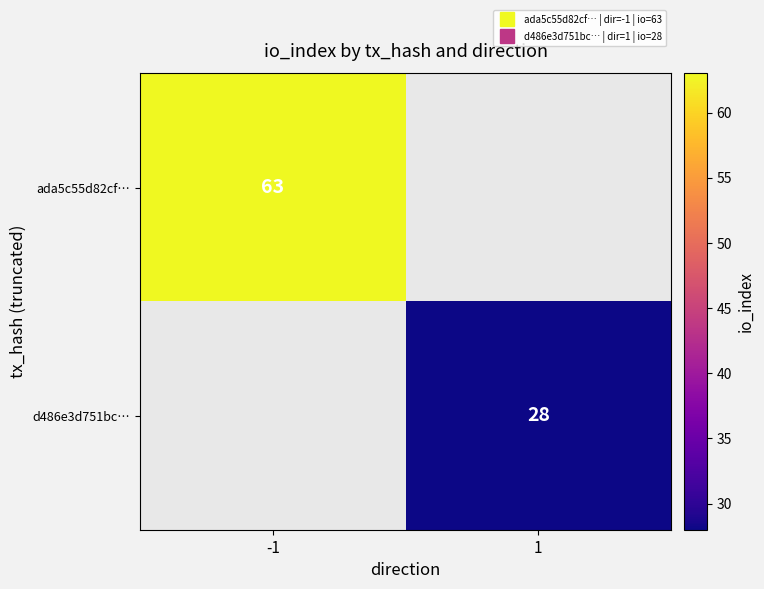

Rank the categories by ada5c55d82cf… value from highest to lowest.

-1, 1